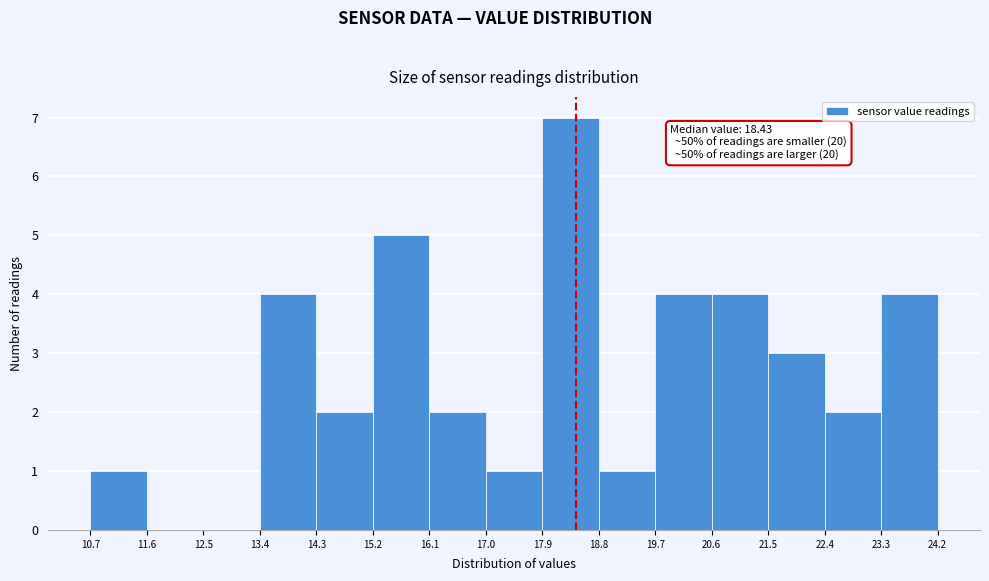

Which range on the x-axis has the tallest bar?

17.9 to 18.8